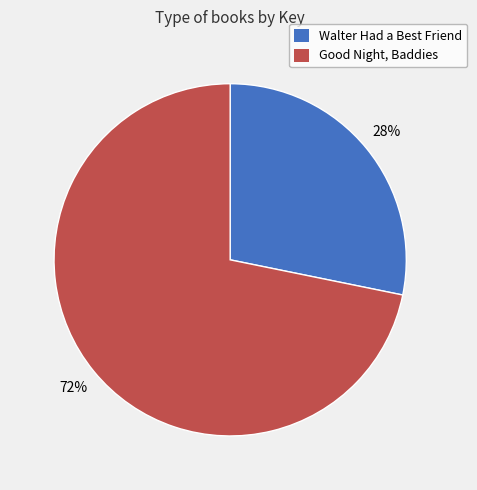

Which category has the smallest portion of the pie?

Walter Had a Best Friend